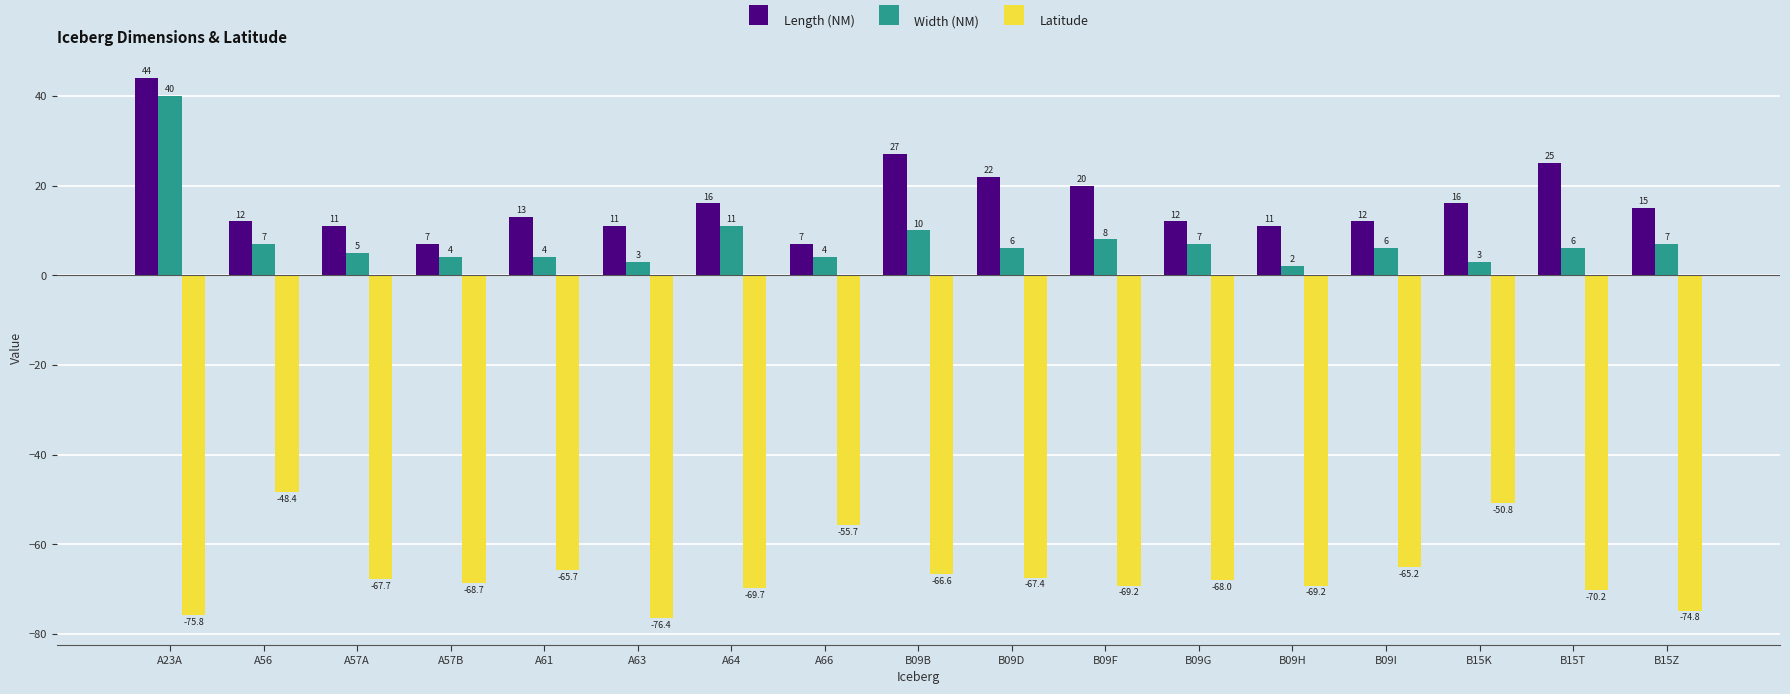

How many data points in Width (NM) are less than 6?

7